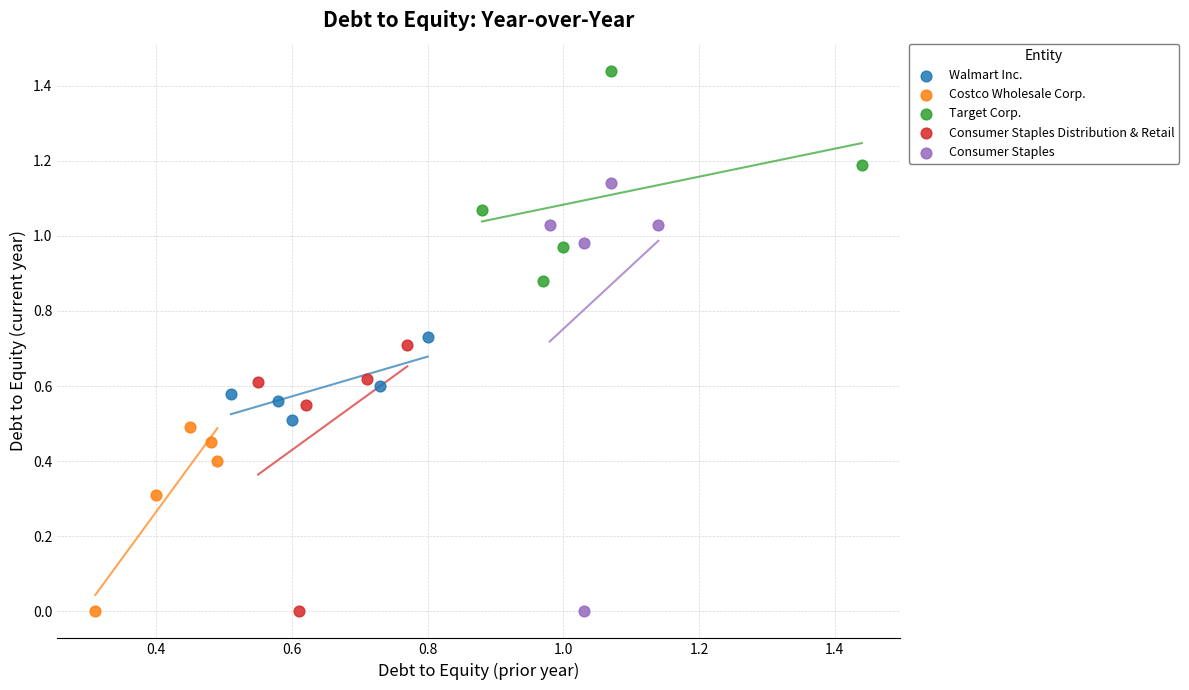

Which series has the largest Y range (max minus min)?

Consumer Staples